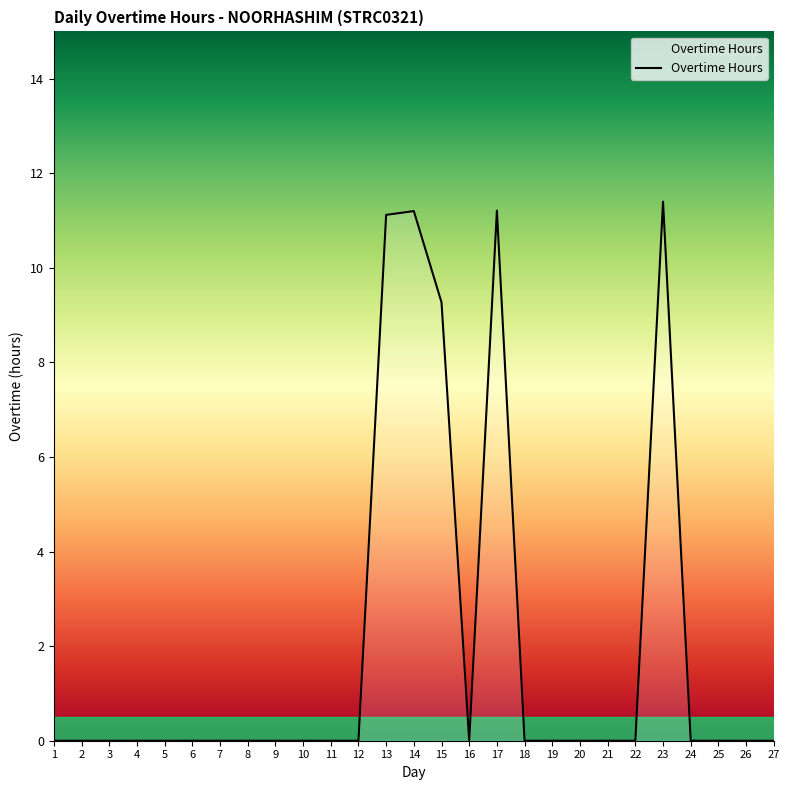

What is the average value?

2.0